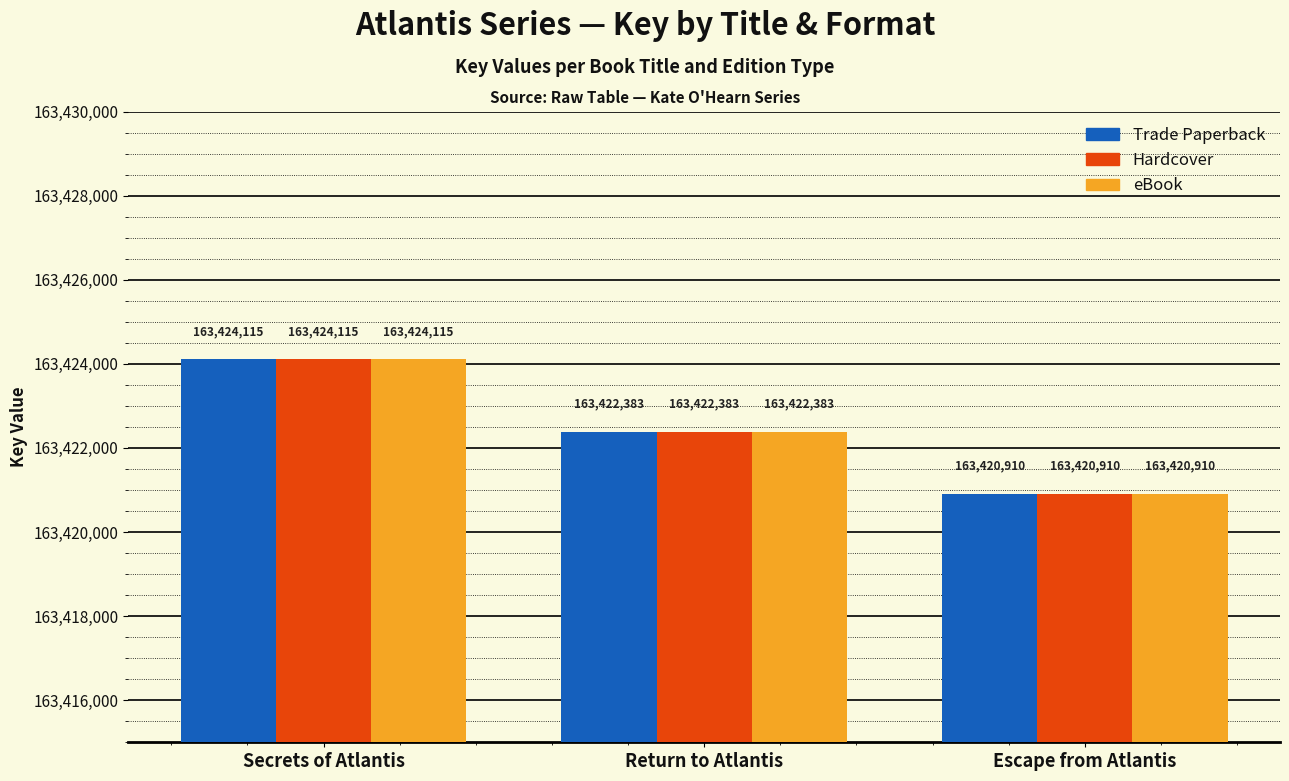

What is the label of the 3rd bar from the right?

Secrets of Atlantis